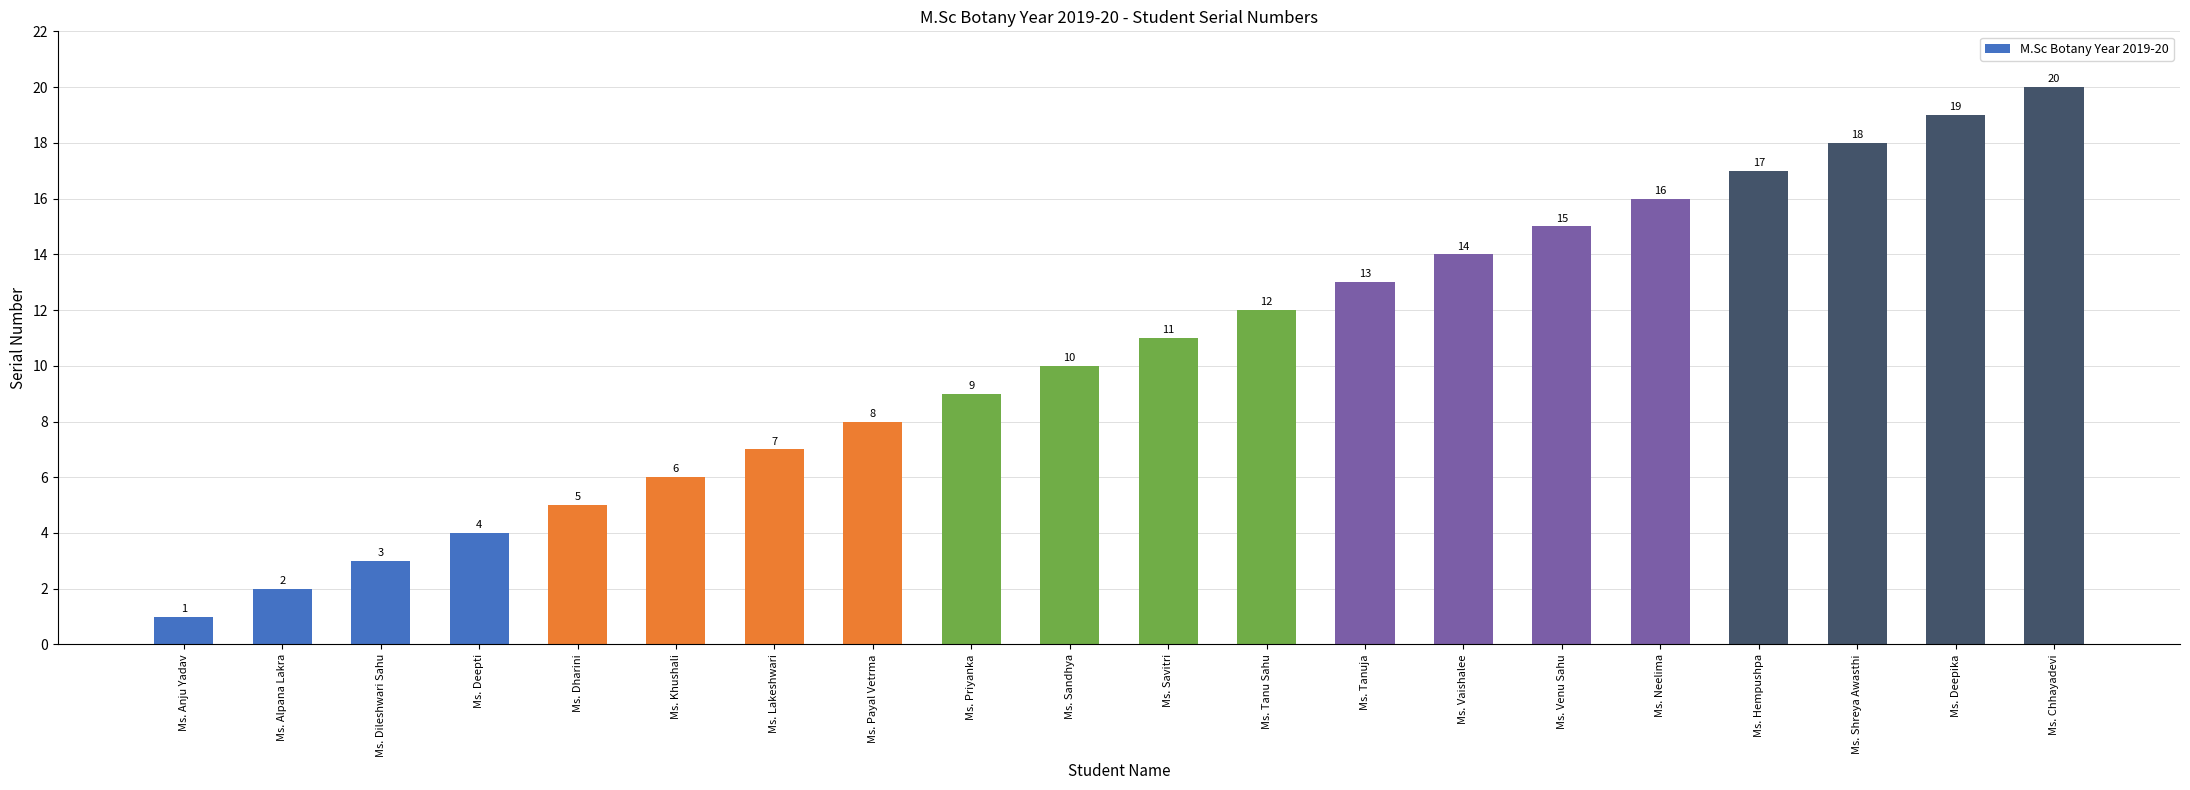

What is the label of the 12th bar from the right?

Ms. Priyanka